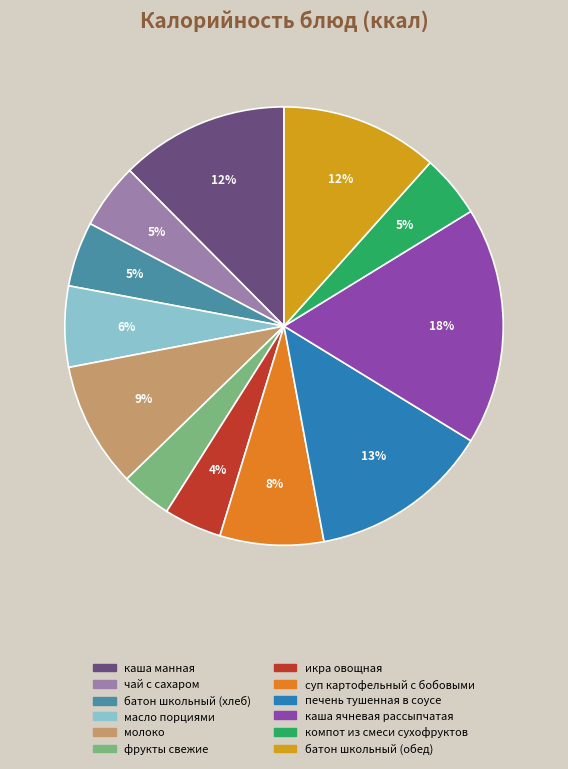

Combined, do молоко and печень тушенная в соусе account for over 50%?

No